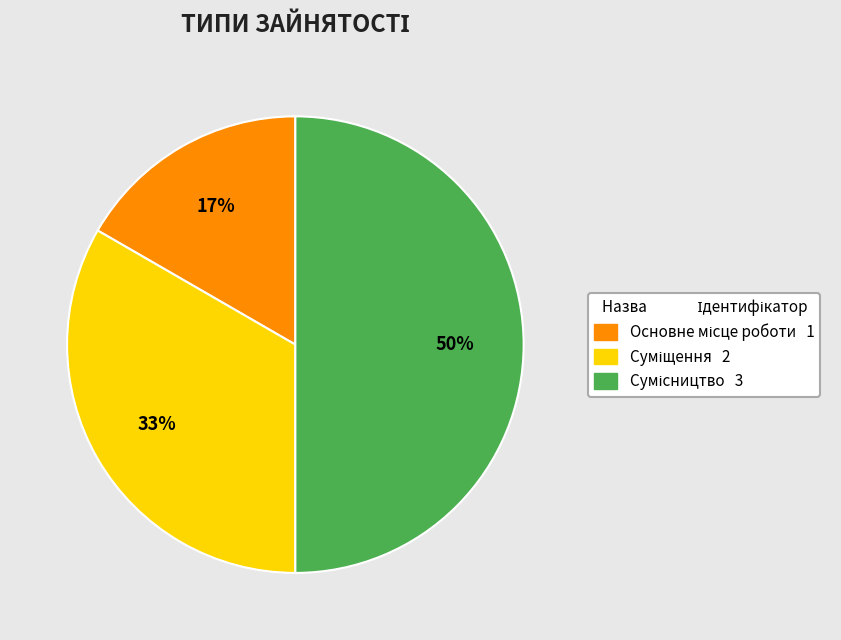

To the nearest percent, what is the average slice percentage?

33%